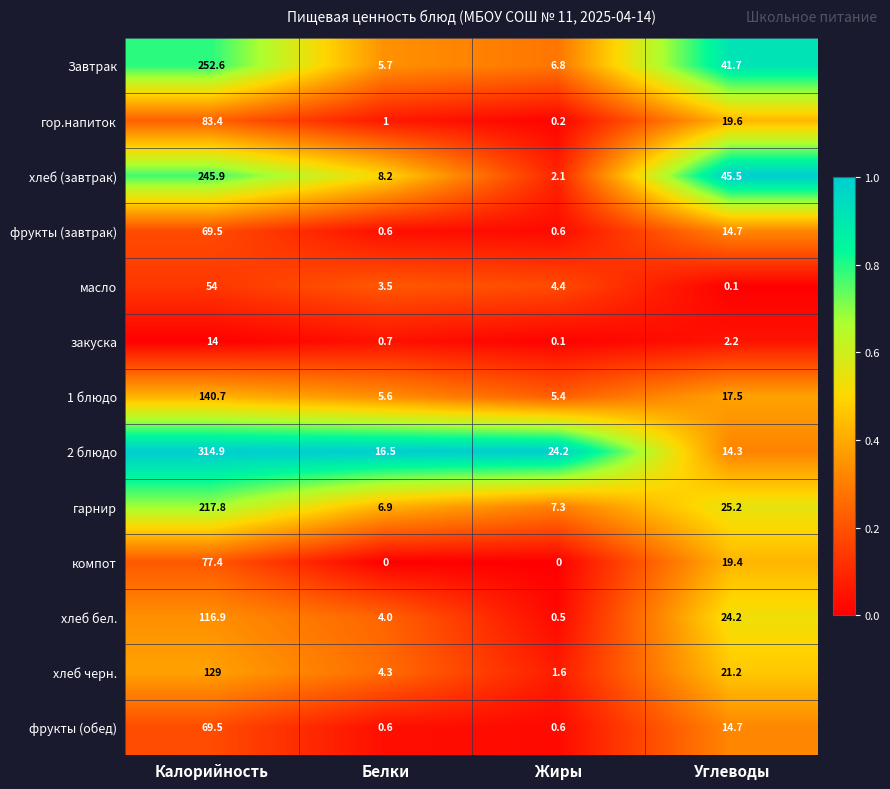

What is the greatest value displayed?

314.9